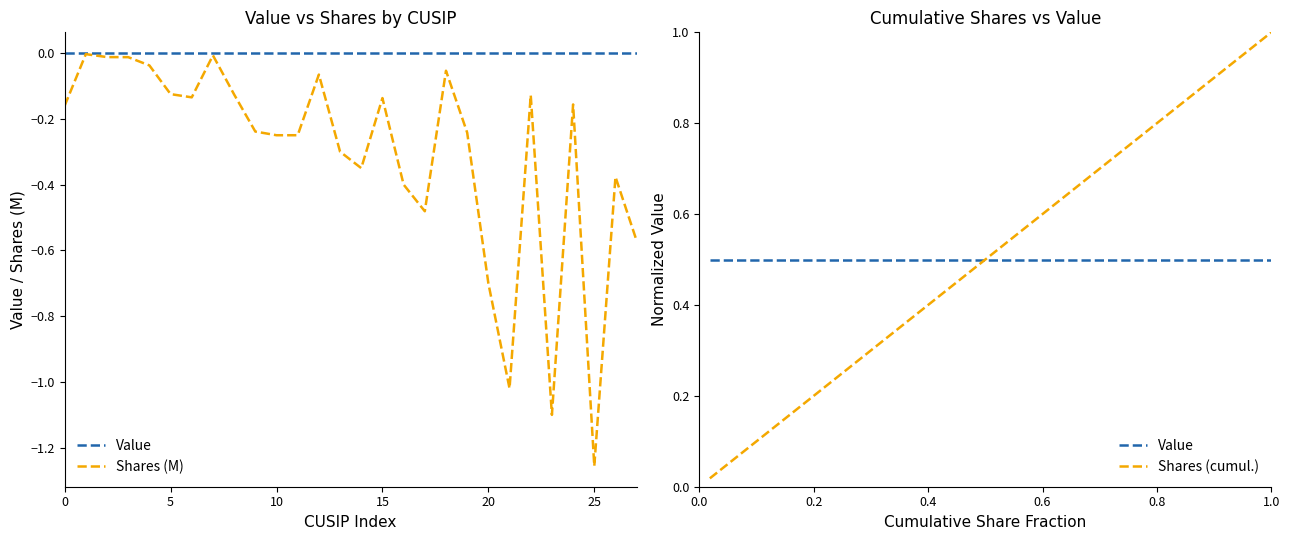

At which category does the chart reach its peak across all series?

27